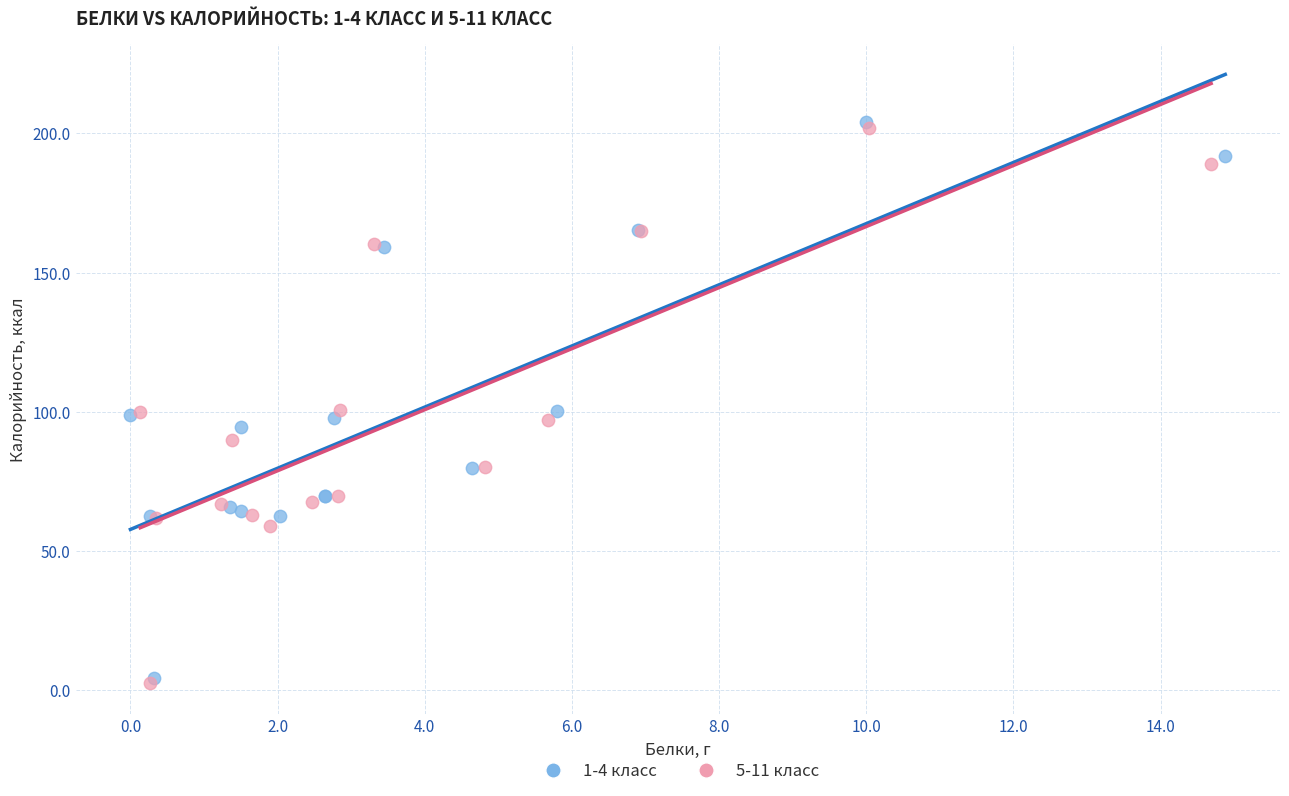

Which series has the largest Y range (max minus min)?

1-4 класс